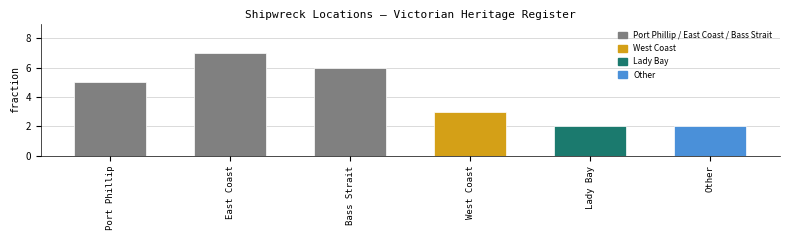

The value at Port Phillip is 5. True or false?

True